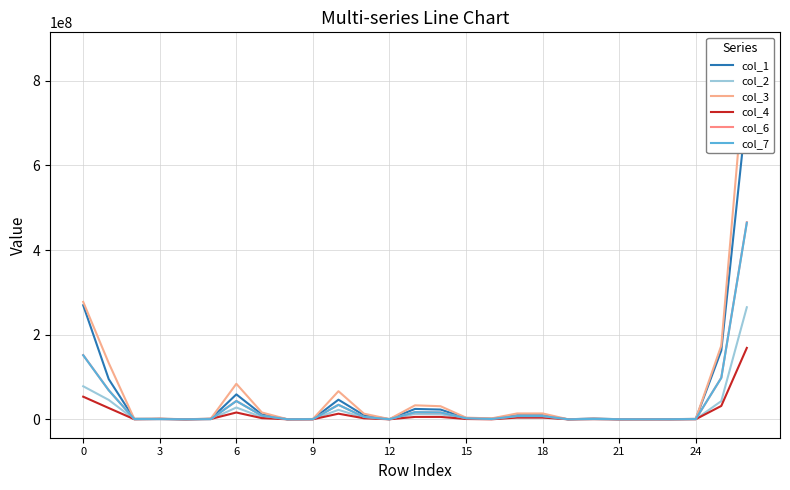

True or false: col_1 has a value of 878513 at 22.

False